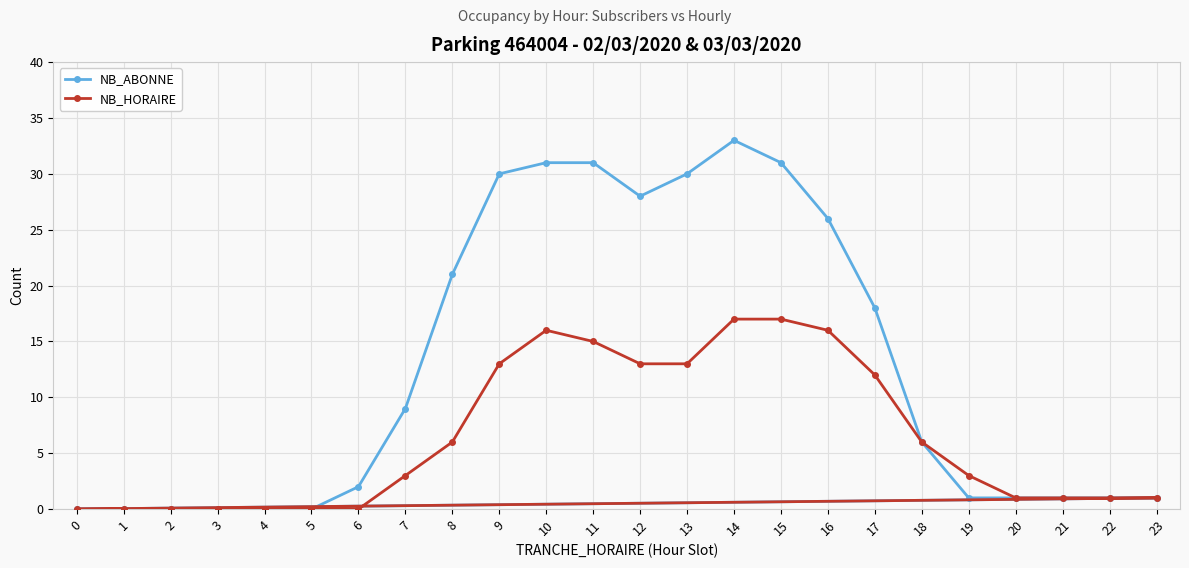

How many values in the NB_ABONNE series exceed 6?

11